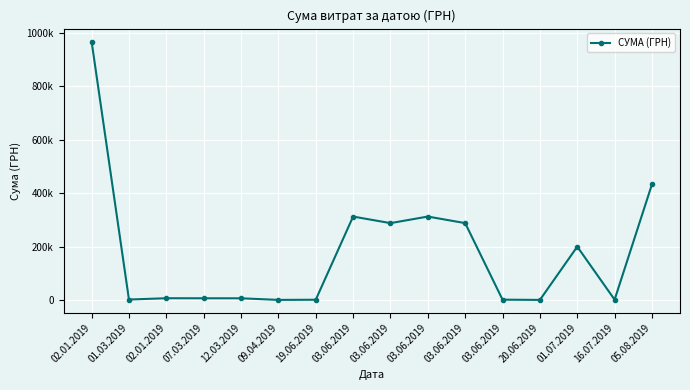

Is this an area chart (filled region under the line)?

No